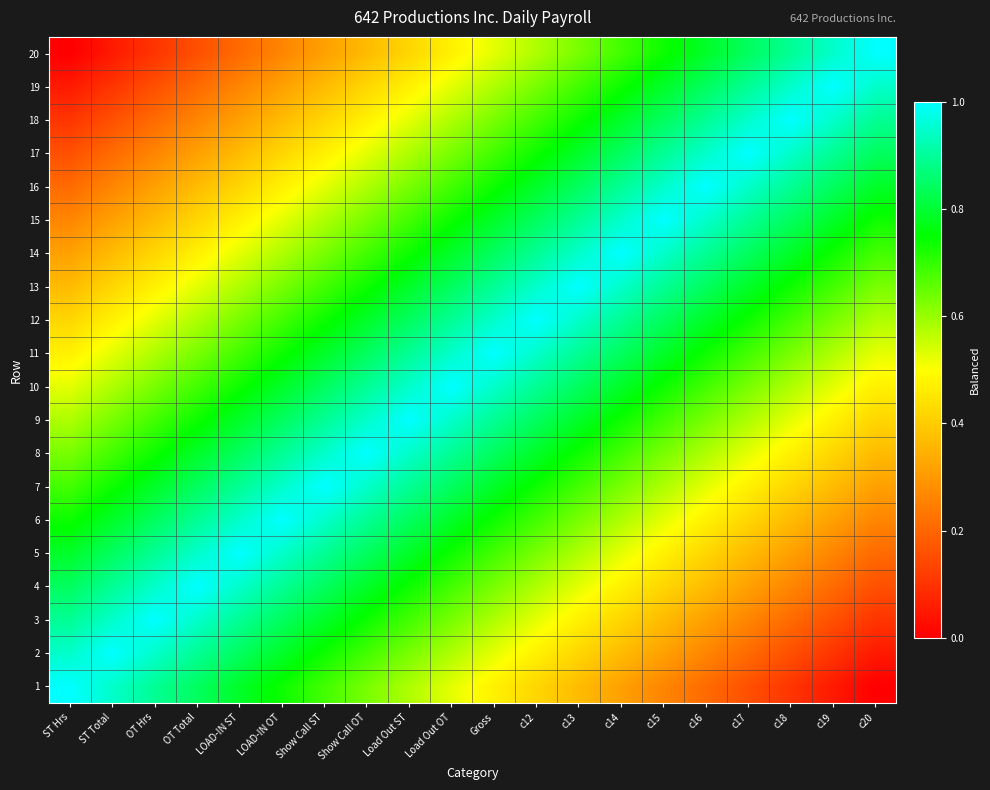

How many distinct data groups are displayed?

20